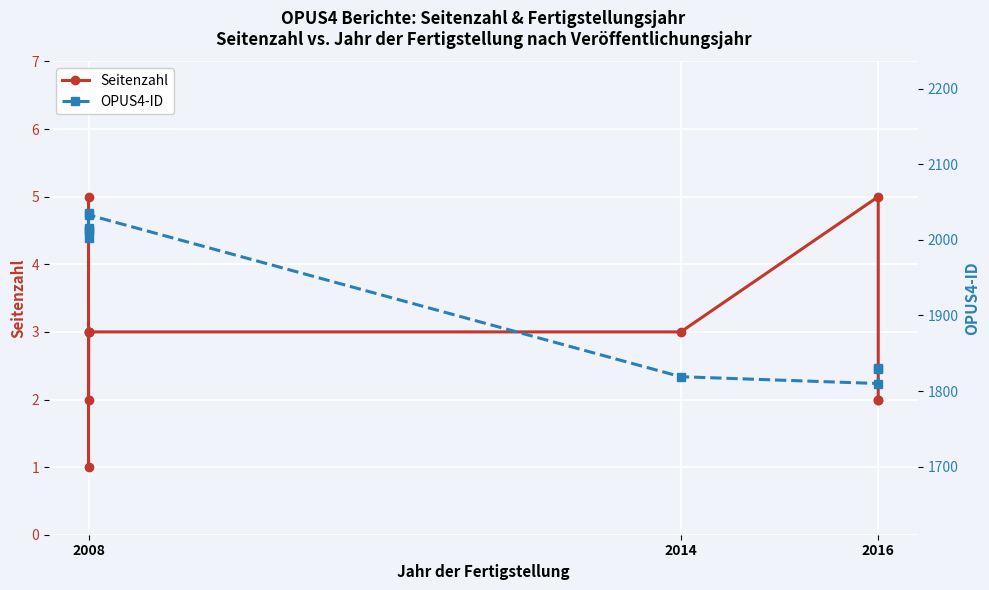

Rank the series by their average value, from highest to lowest.

OPUS4-ID, Seitenzahl